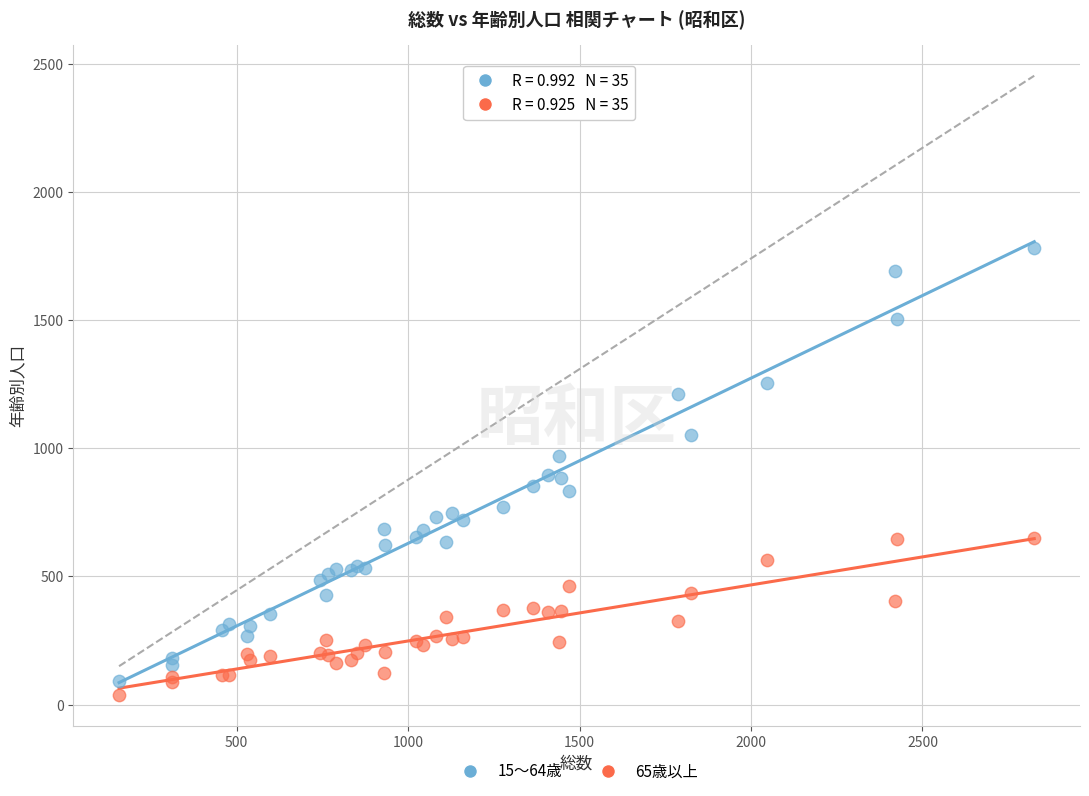

What are all the series names shown in the legend?

15～64歳, 65歳以上